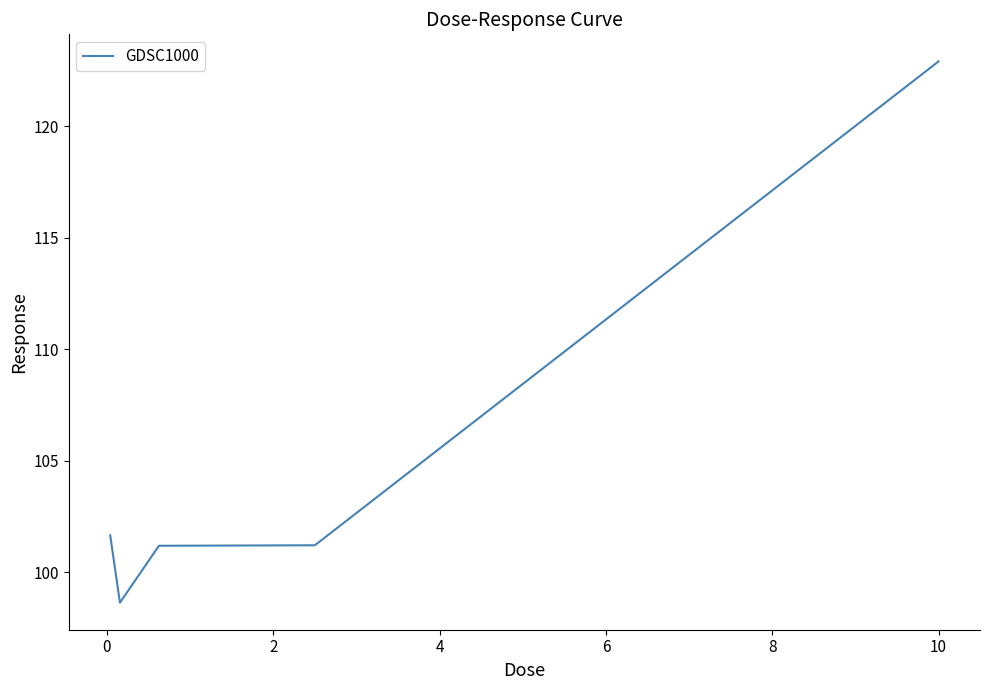

How many series are shown in this chart?

1